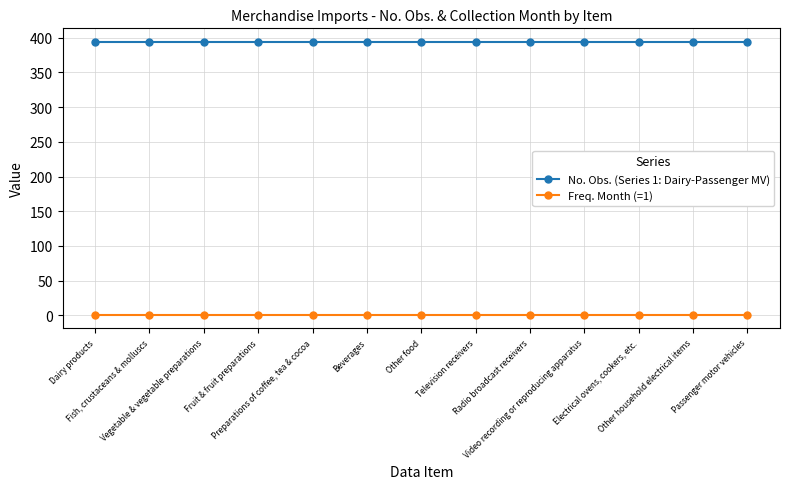

Reading left to right, what are all the values shown in this chart?

No. Obs. (Series 1: Dairy-Passenger MV): 394	394	394	394	394	394	394	394	394	394	394	394	394
Freq. Month (=1): 1	1	1	1	1	1	1	1	1	1	1	1	1